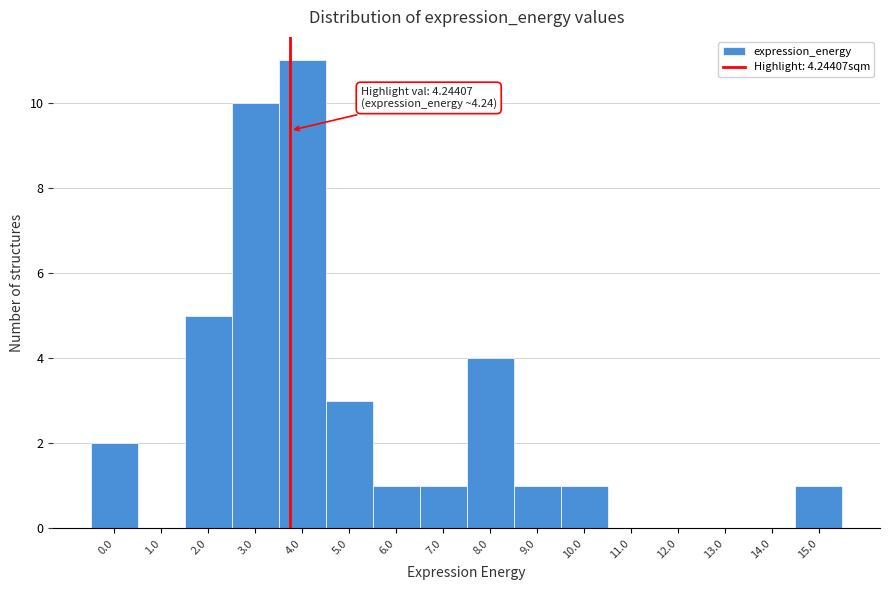

Reading left to right, what are all the values shown in this chart?

0.0=2	1.0=0	2.0=5	3.0=10	4.0=11	5.0=3	6.0=1	7.0=1	8.0=4	9.0=1	10.0=1	11.0=0	12.0=0	13.0=0	14.0=0	15.0=1